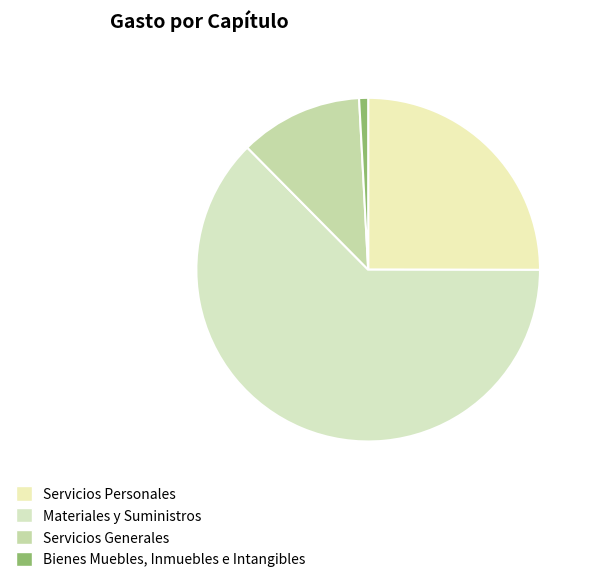

Which slice is the largest?

Materiales y Suministros